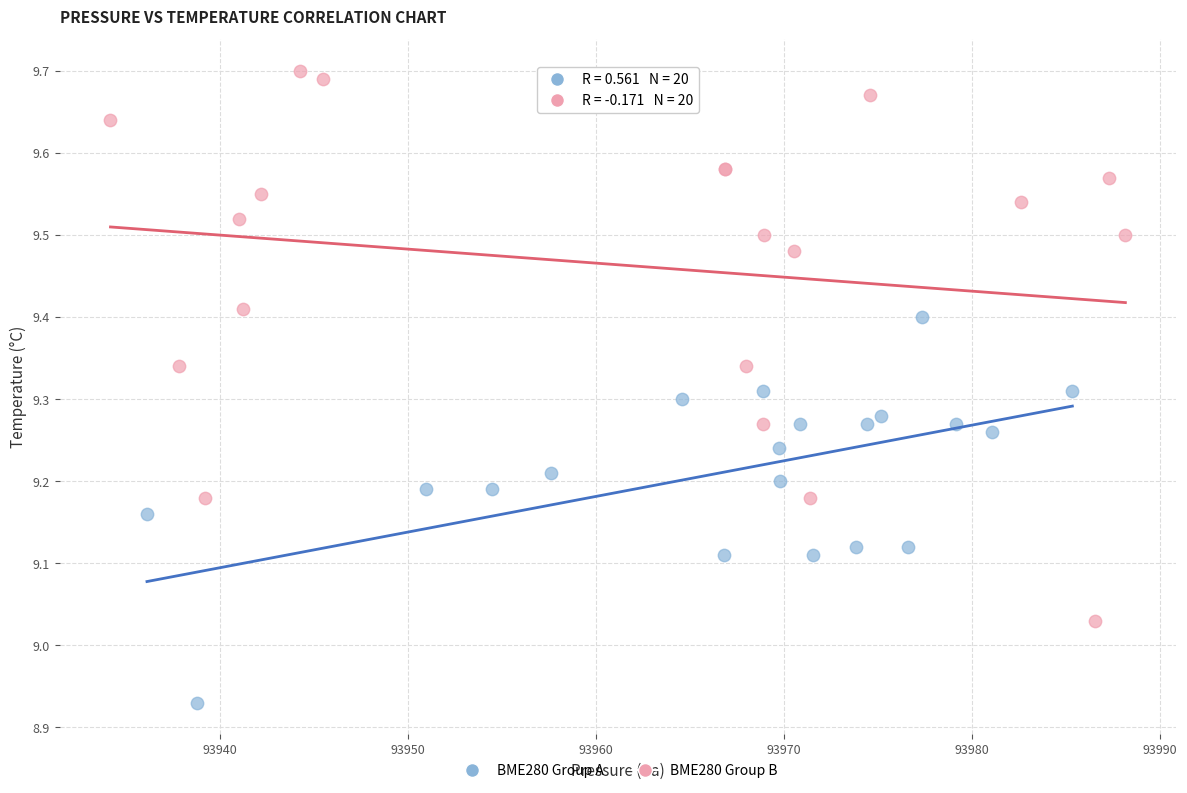

Which series has the largest Y range (max minus min)?

BME280 Group B